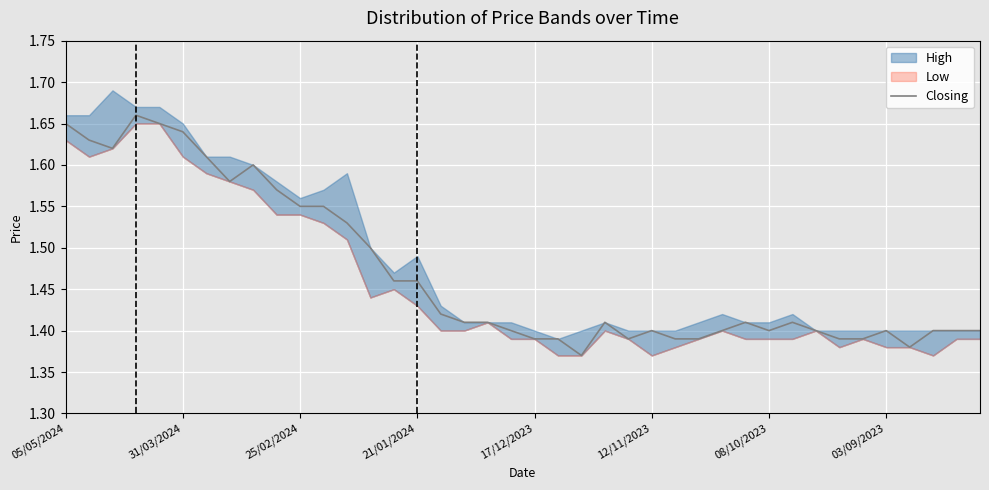

What position from the left is 36?

37